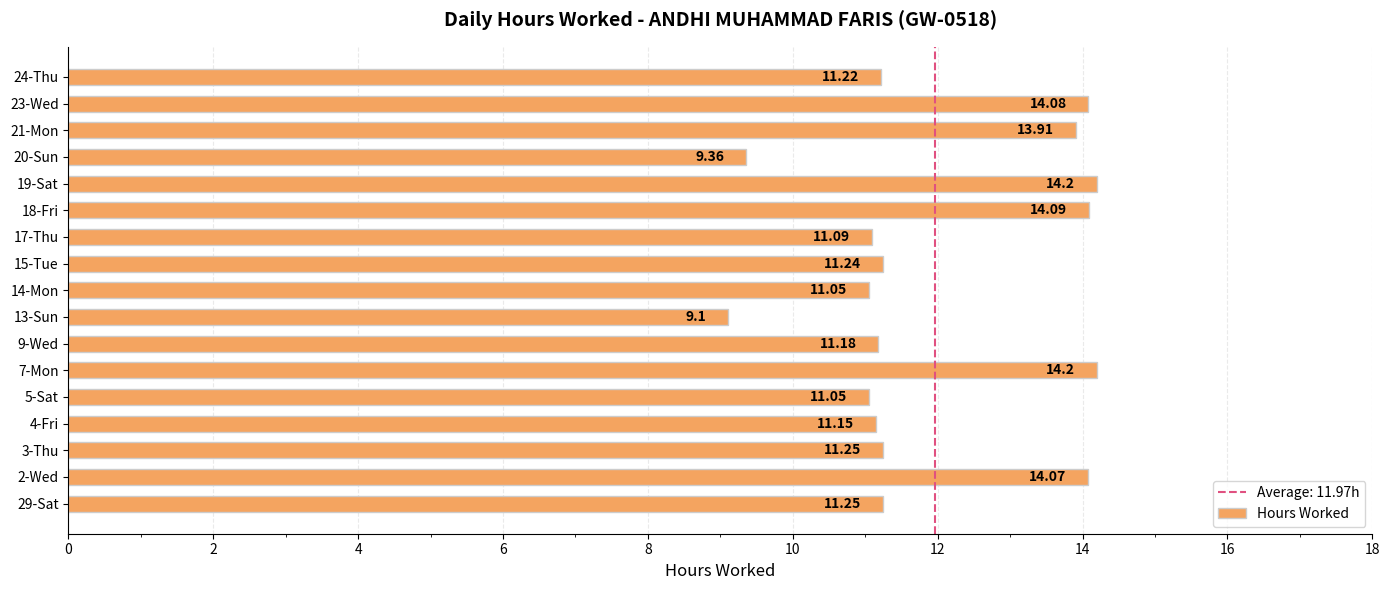

What is the difference between the maximum and second lowest values?

4.8